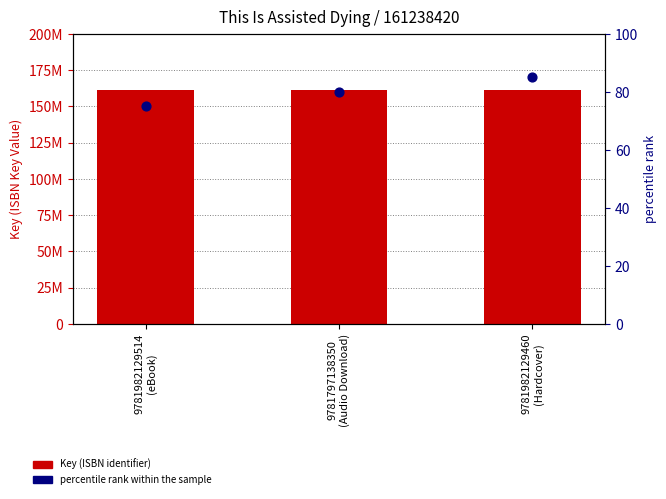

At which category is the sum across all series the highest?

9781982129460
(Hardcover)